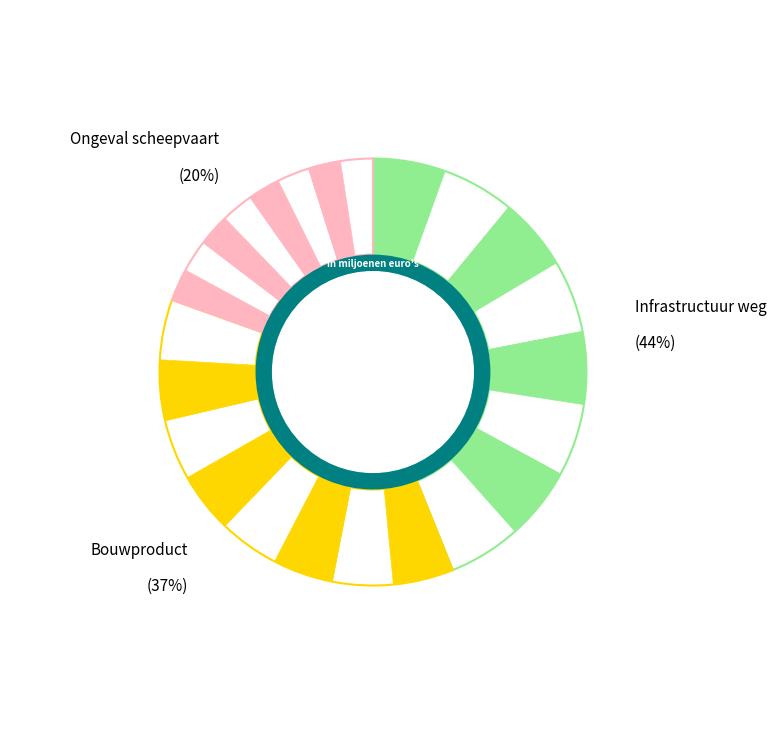

The Bouwproduct slice represents 37% of the pie. True or false?

True